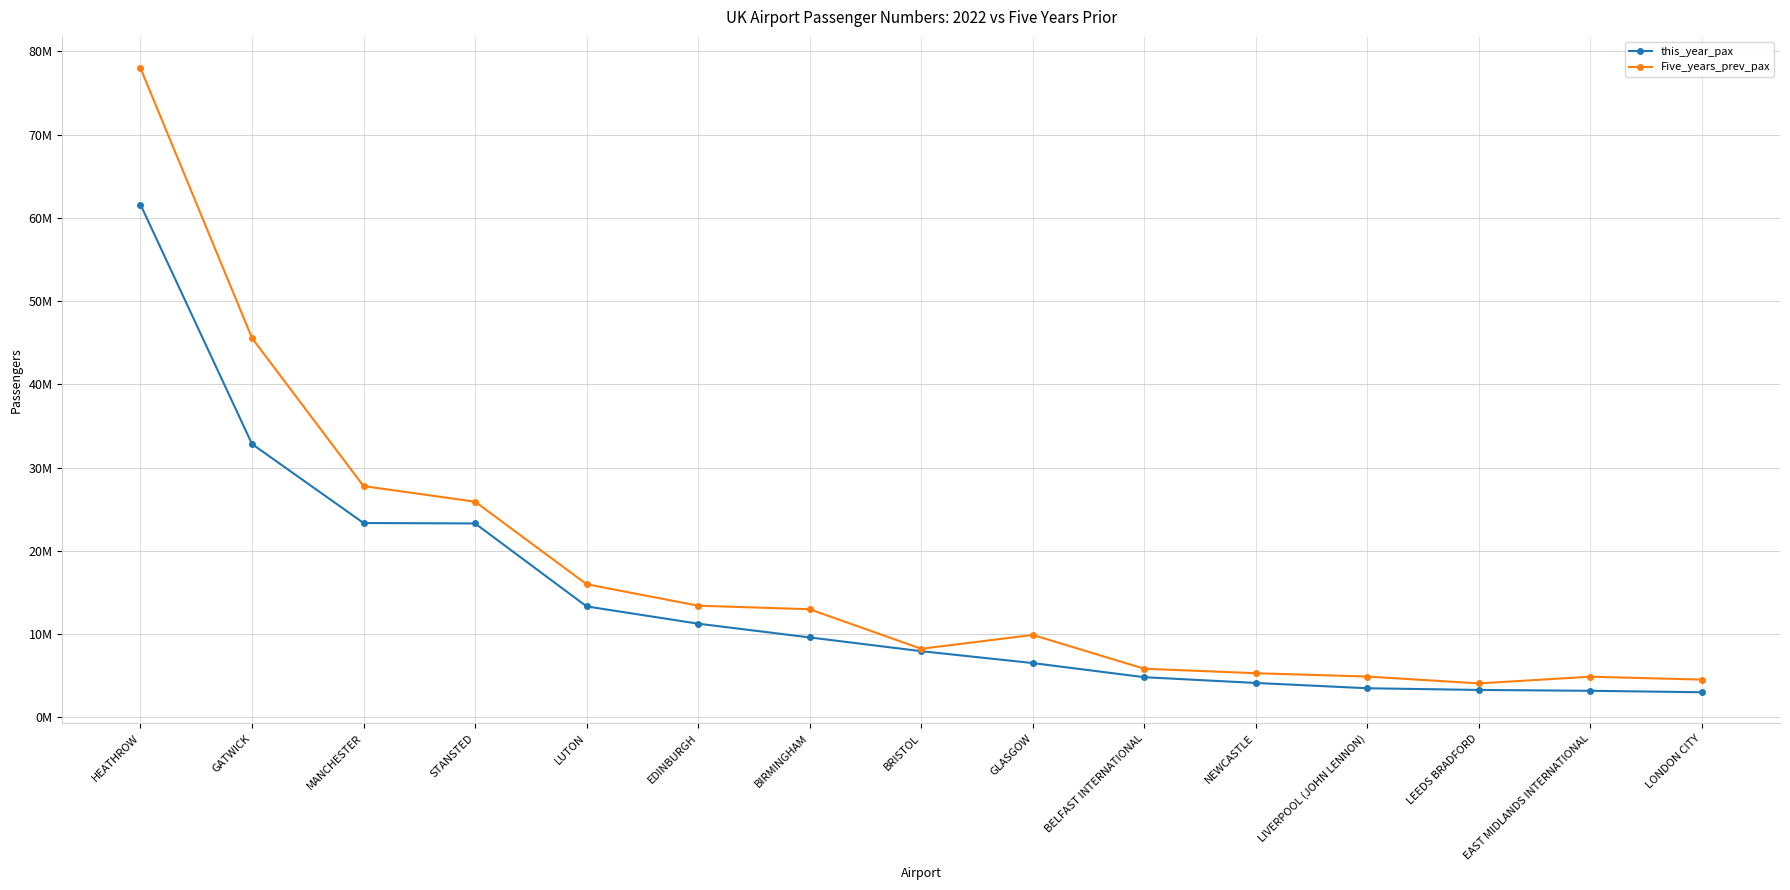

What is the value of the Five_years_prev_pax point at the 4th from the left?

25902618